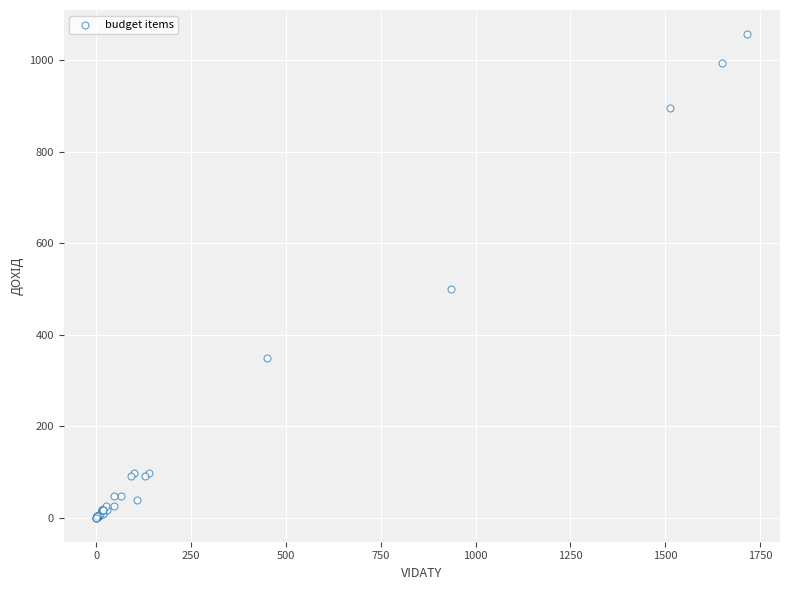

What Y value in the scatter plot is closest to 528?

498.8